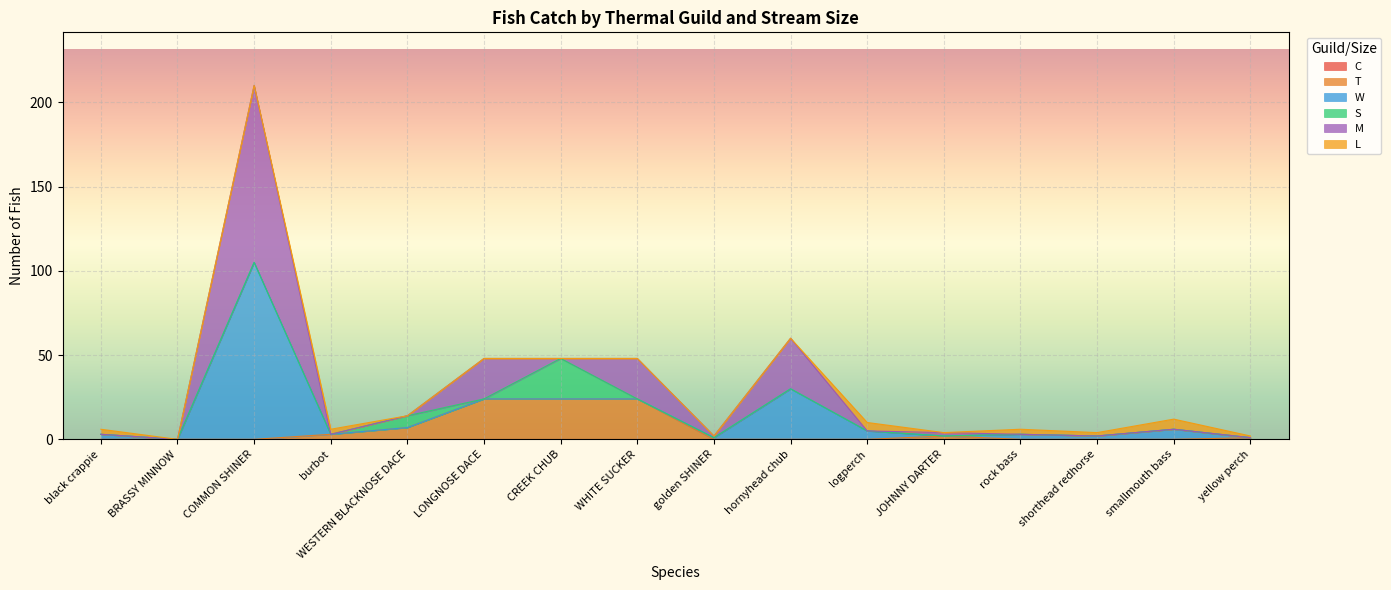

Between black crappie and burbot, which series saw the biggest shift?

T